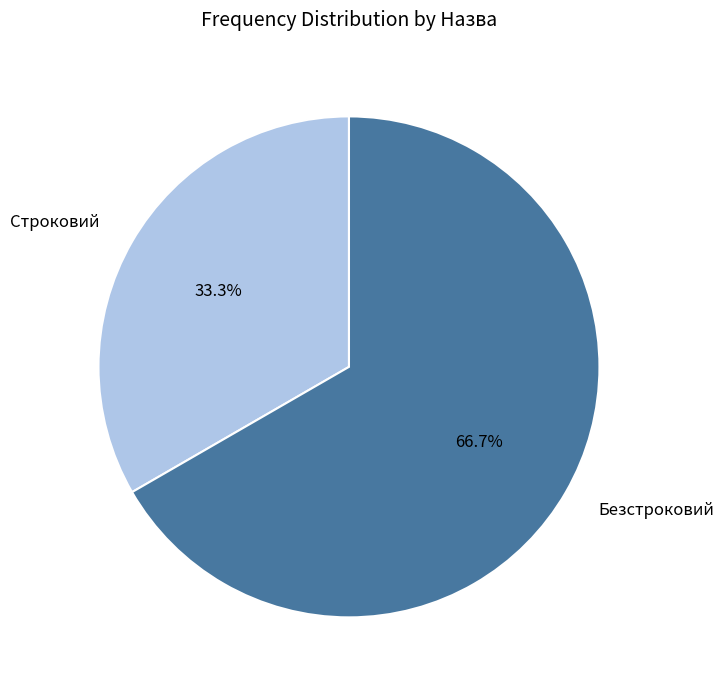

Which slice is the smallest?

Строковий